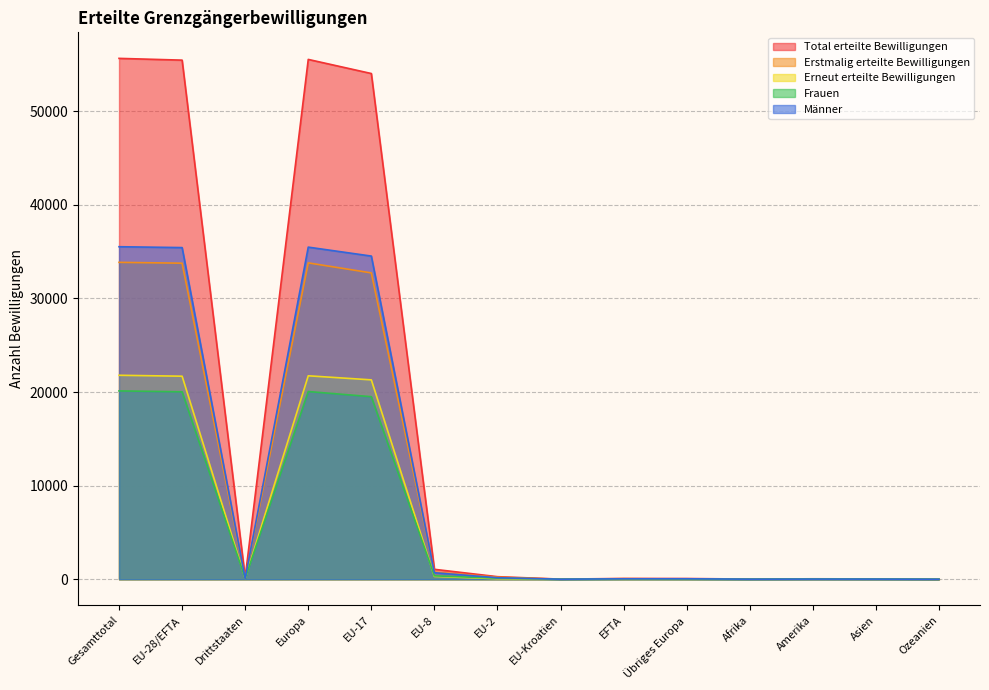

What are all the series names shown in the legend?

Total erteilte Bewilligungen, Erstmalig erteilte Bewilligungen, Erneut erteilte Bewilligungen, Frauen, Männer